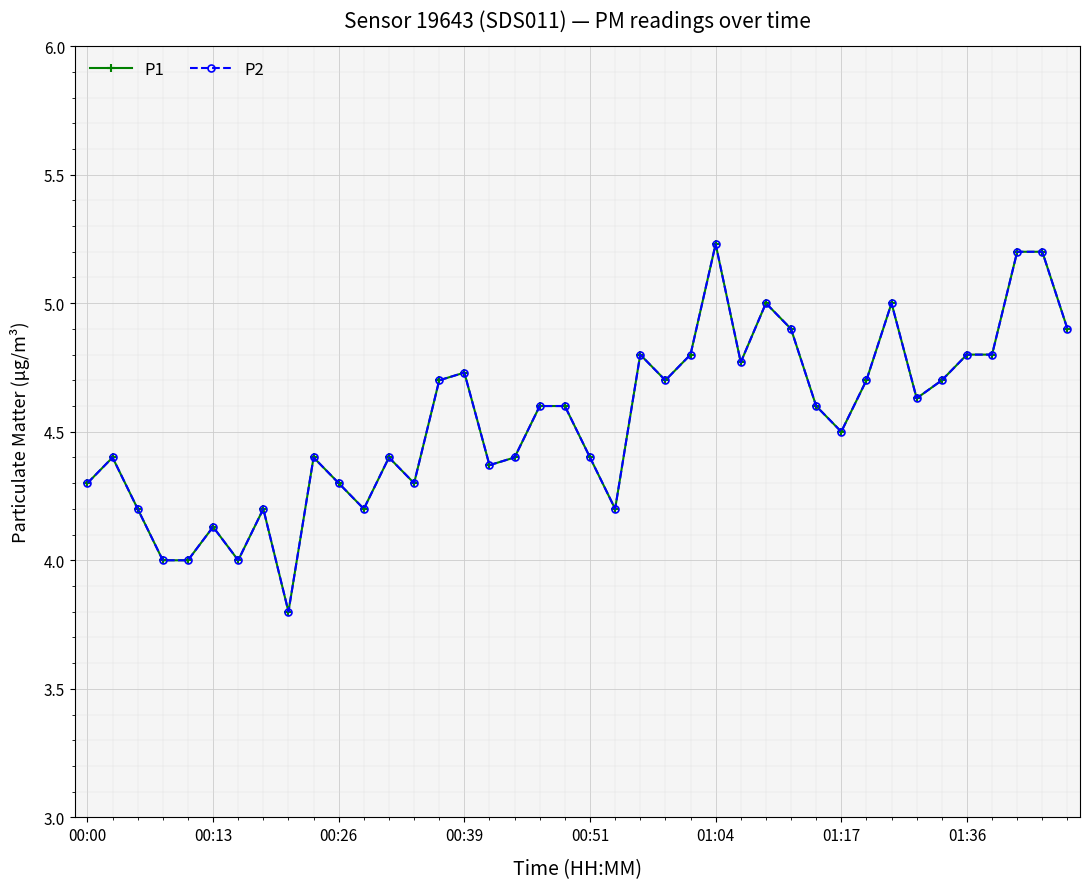

True or false: P1 and P2 cross at least once.

False